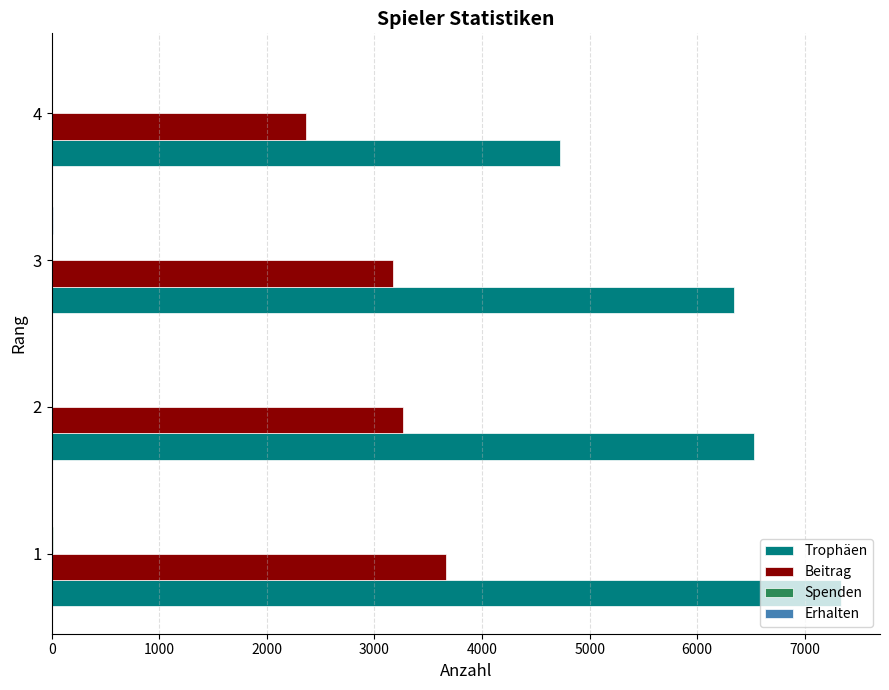

The value of Beitrag at 4 is 600. True or false?

False